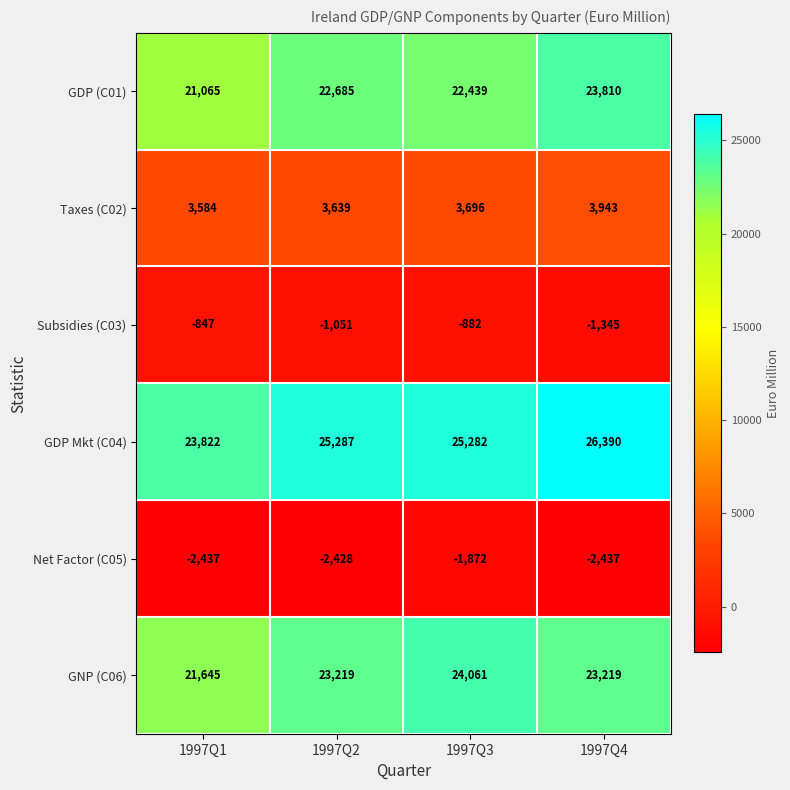

Is it true that GDP (C01) equals 9860 at 1997Q1?

False